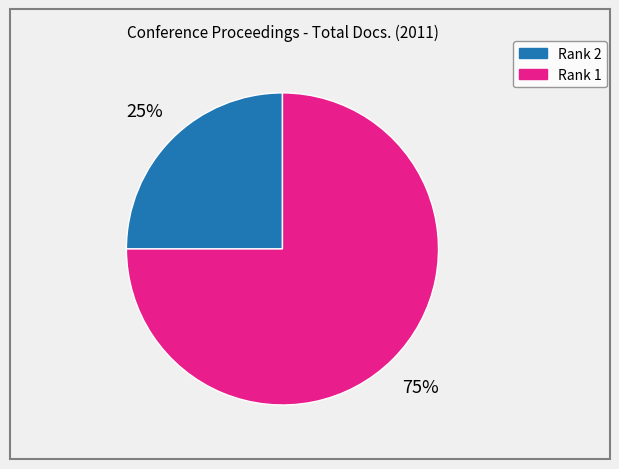

Does any single category account for the majority?

Yes